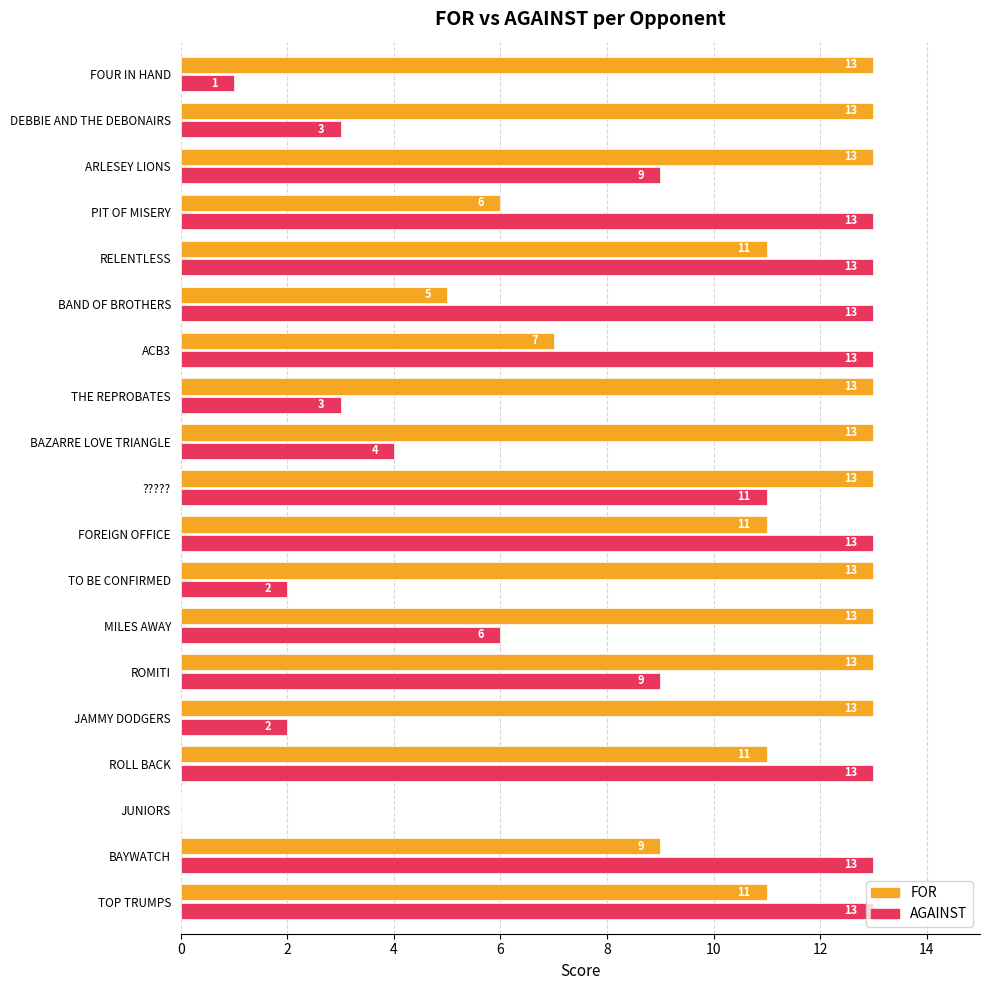

Read the FOR value at PIT OF MISERY.

6